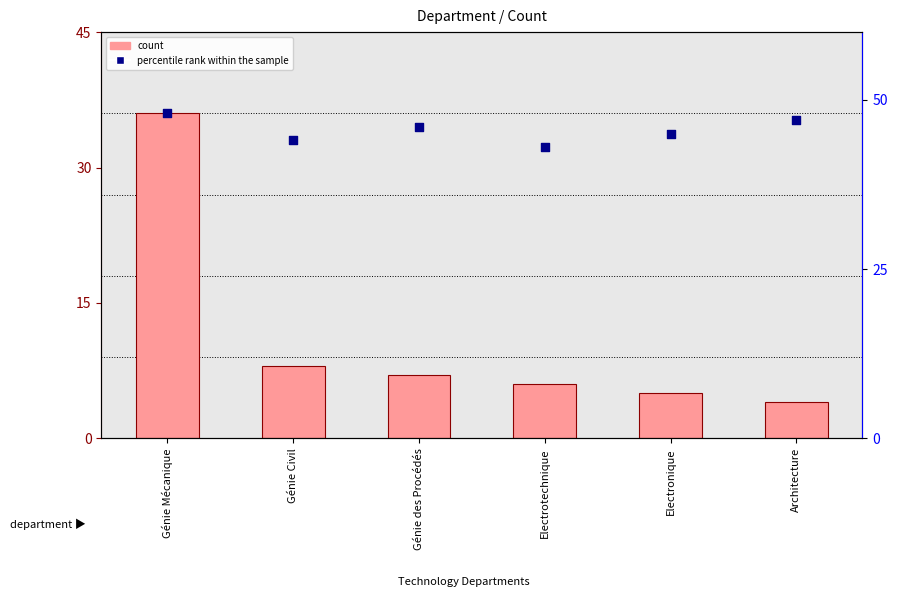

Which series has the largest Y range (max minus min)?

count